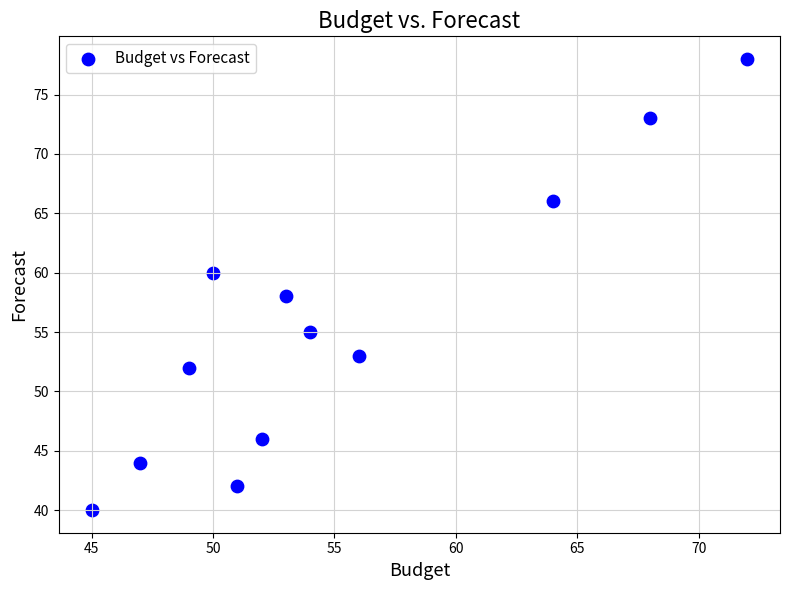

What is the range of Y values (max minus min)?

38